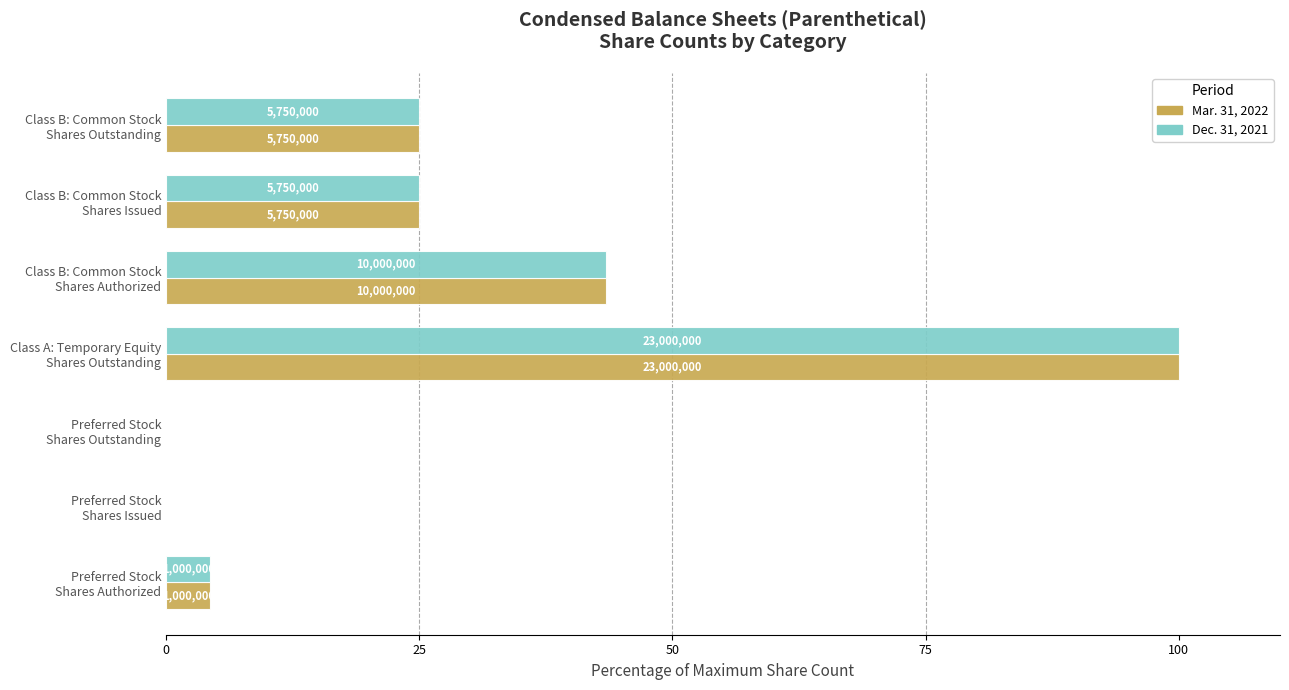

What are all the series names shown in the legend?

Mar. 31, 2022, Dec. 31, 2021